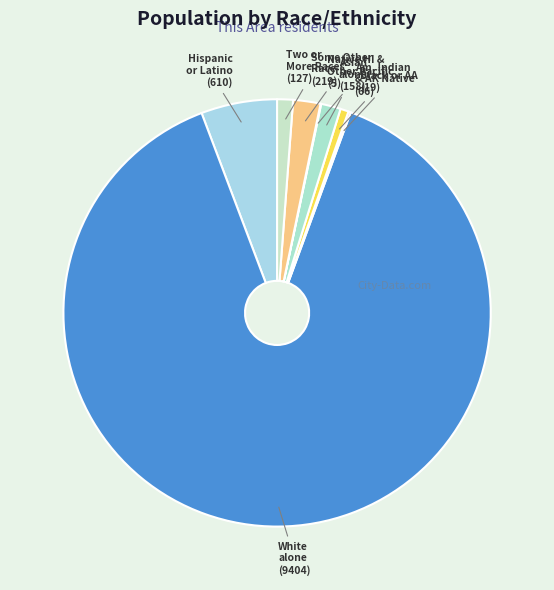

Is there a majority slice in this chart?

Yes